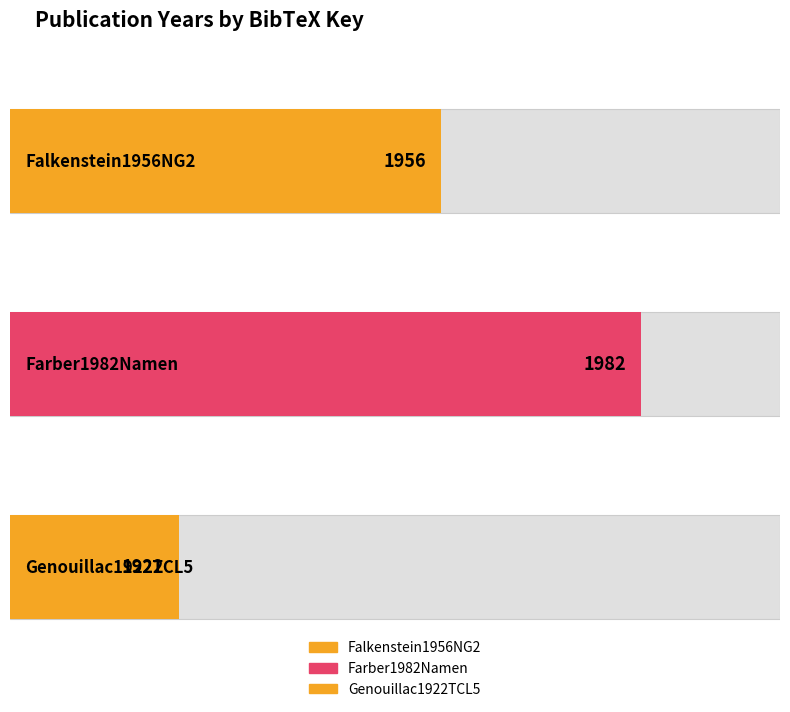

Approximately how many times larger is the value at Falkenstein1956NG2 compared to Genouillac1922TCL5?

1.0